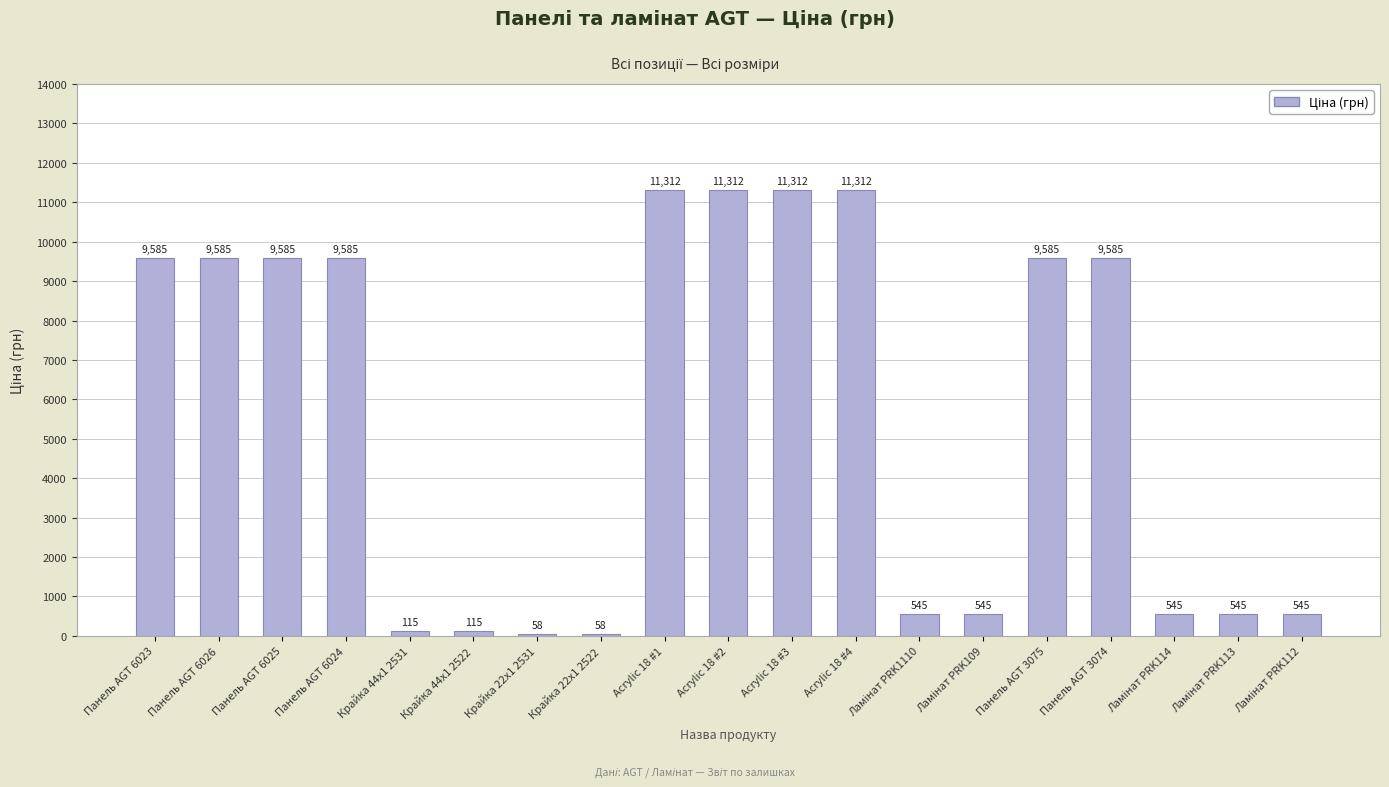

What is the label of the 10th bar from the right?

Acrylic 18 #2